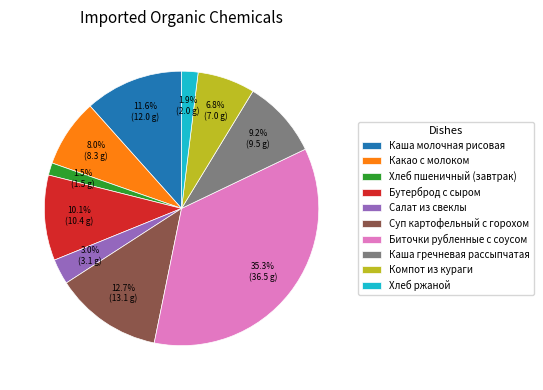

Between Каша молочная рисовая and Салат из свеклы, which is larger?

Каша молочная рисовая